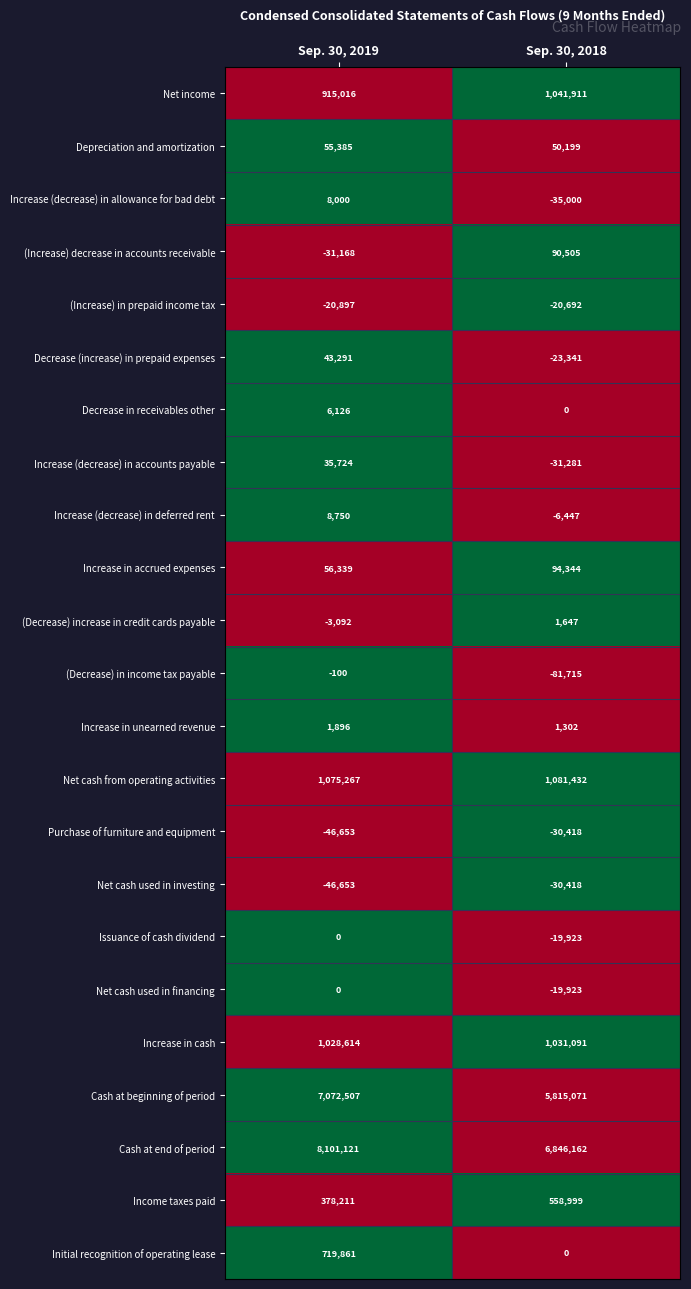

What is the spread (max minus min) of values at Sep. 30, 2018?

6927877